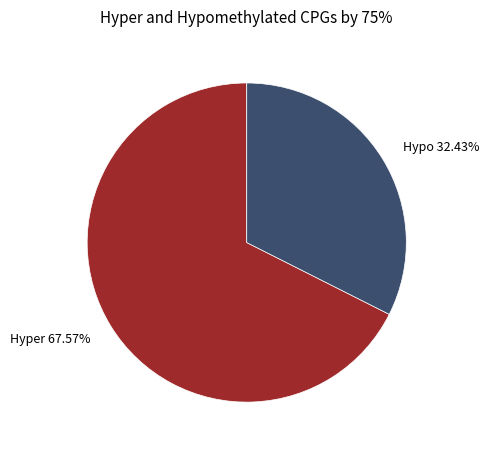

Is Hypo 32.43% the majority of the pie?

No